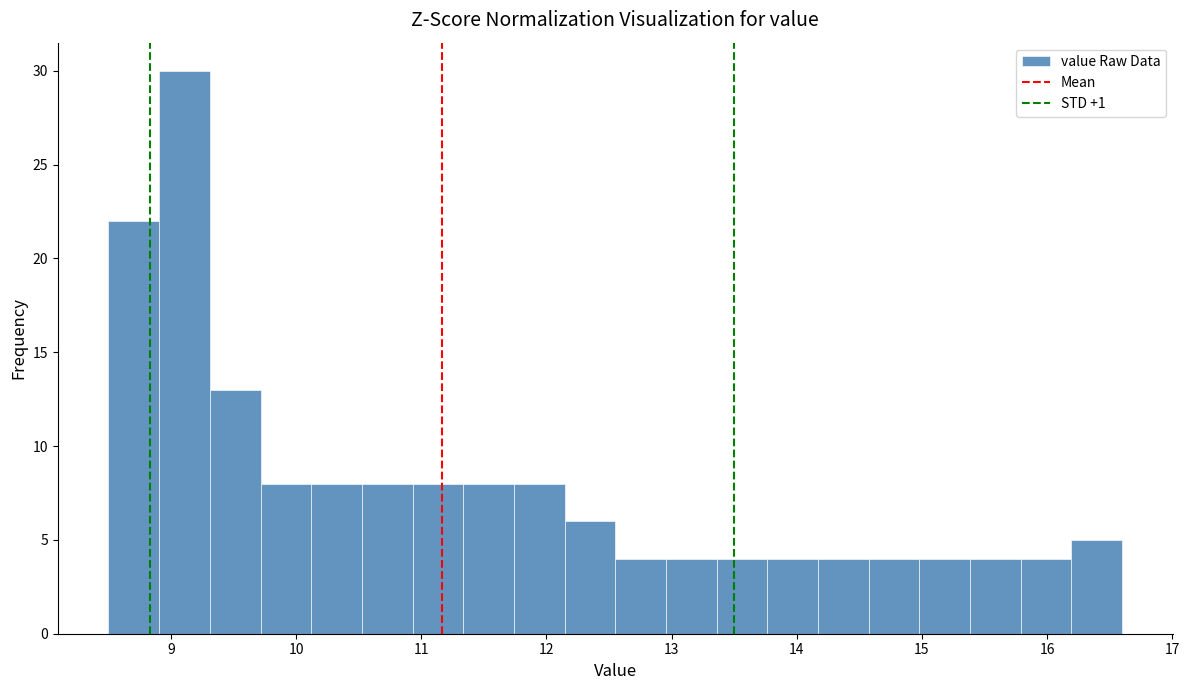

Which range on the x-axis has the tallest bar?

8.9 to 9.3